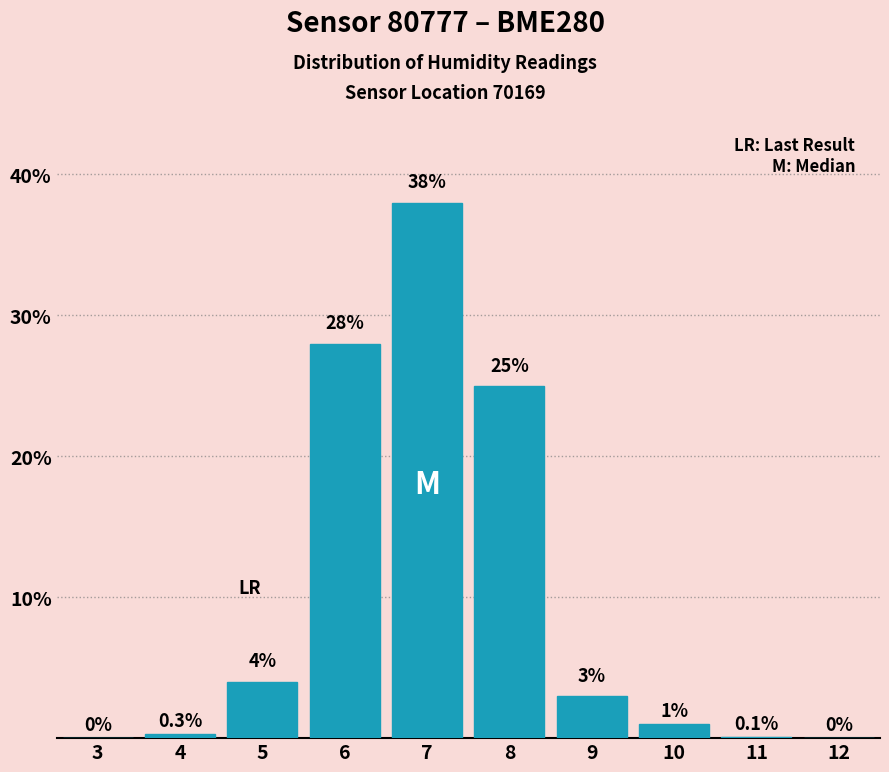

Reading left to right, transcribe all the data shown in this chart.

3=0.0	4=0.3	5=4.0	6=28.0	7=38.0	8=25.0	9=3.0	10=1.0	11=0.1	12=0.0